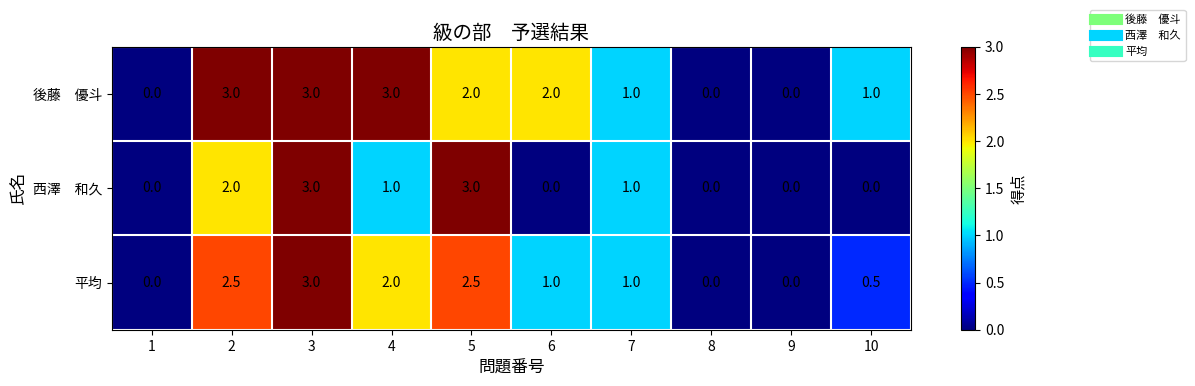

What is the difference between the 平均 values at 10 and 7?

0.5